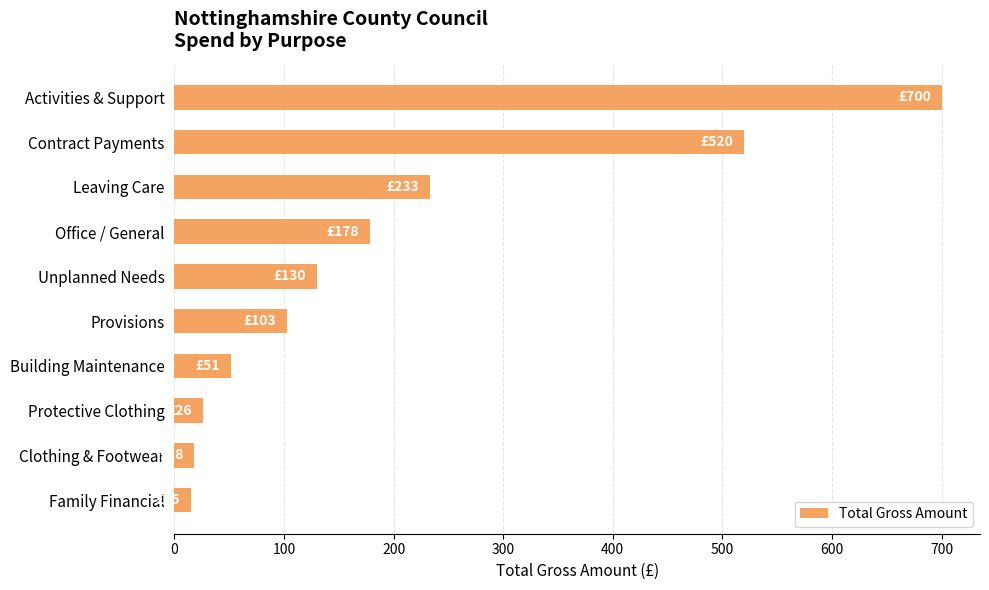

Is it true that the value at Office / General is 55.6?

False